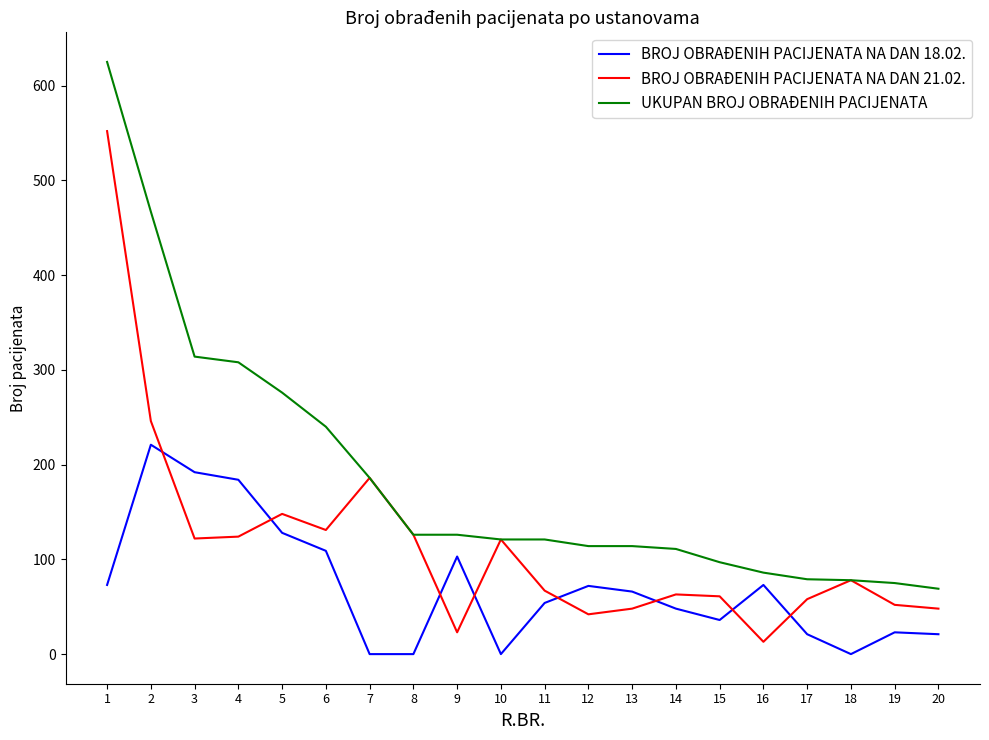

Which label corresponds to the largest value in the chart?

1